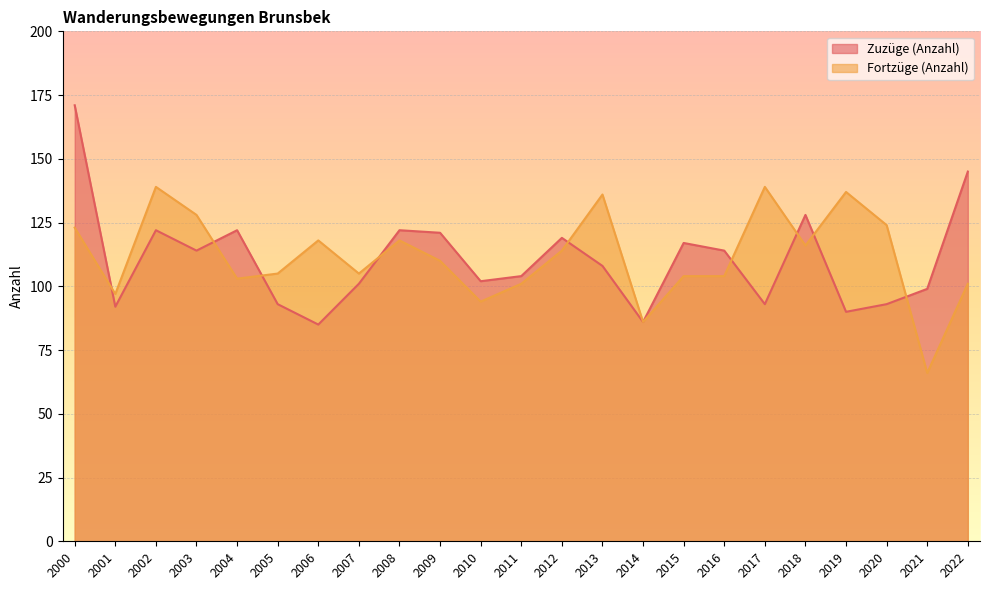

How many interior local peaks does the Fortzüge (Anzahl) series have?

6